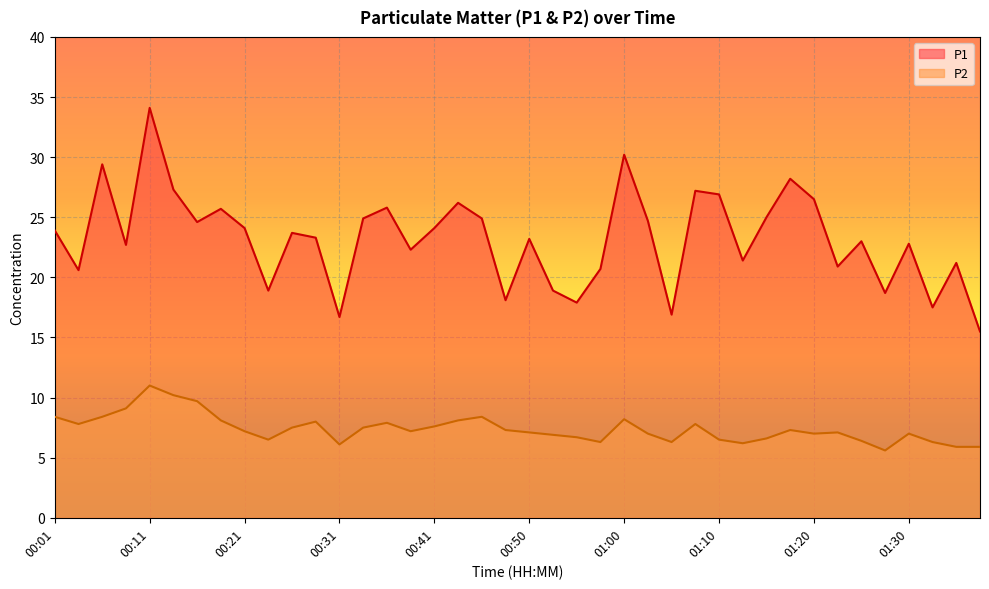

What is the maximum value for P1?

34.1